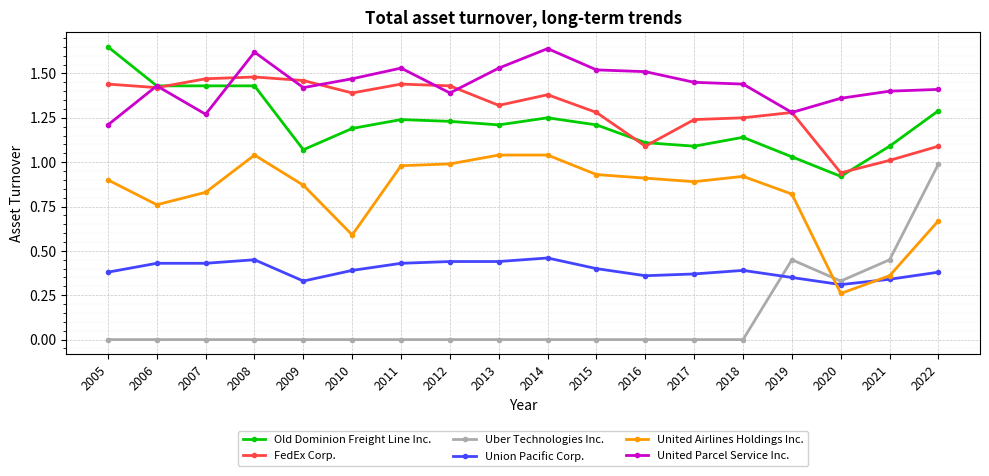

At how many categories does at least one series exceed 0?

18